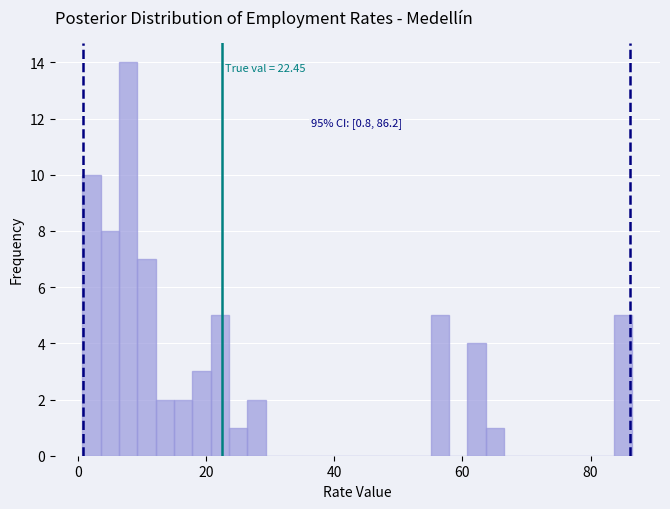

Read against the x-axis, roughly where is the centre of the tallest bar?

8